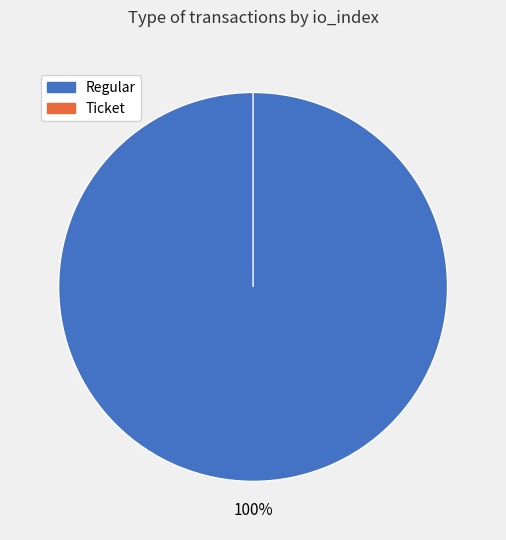

To the nearest percent, what portion does Regular (io_index=50) represent?

100%